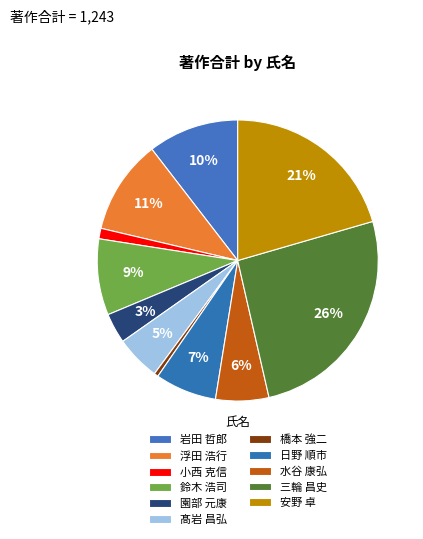

How many slices are in this pie chart?

11